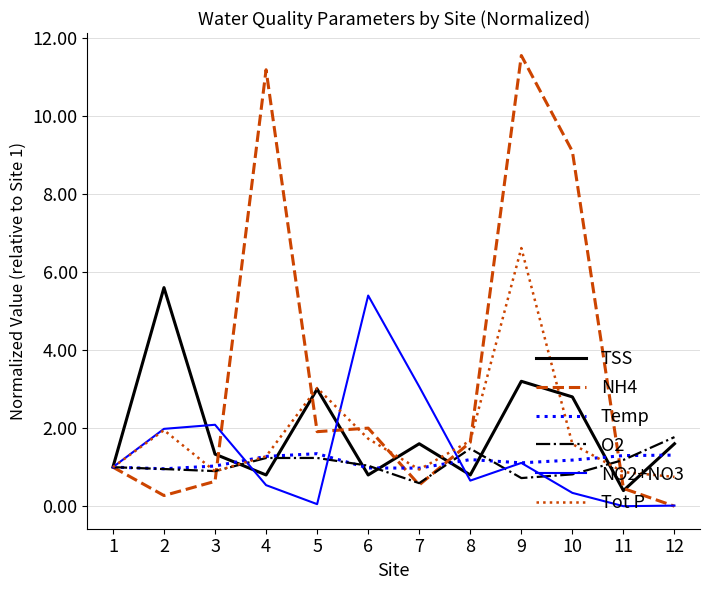

After their last crossing, which series has the higher values: TSS or O2?

O2